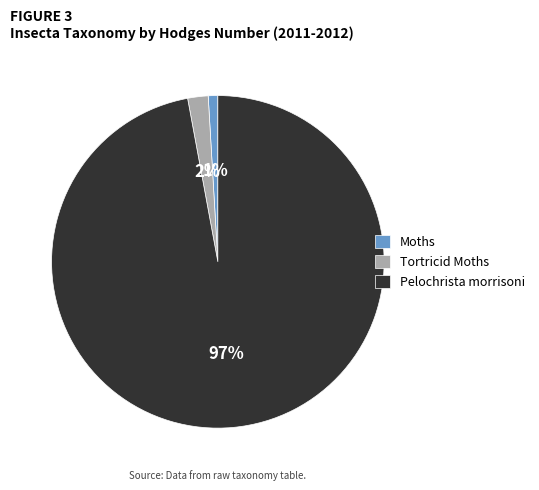

Which category accounts for the majority?

Pelochrista morrisoni